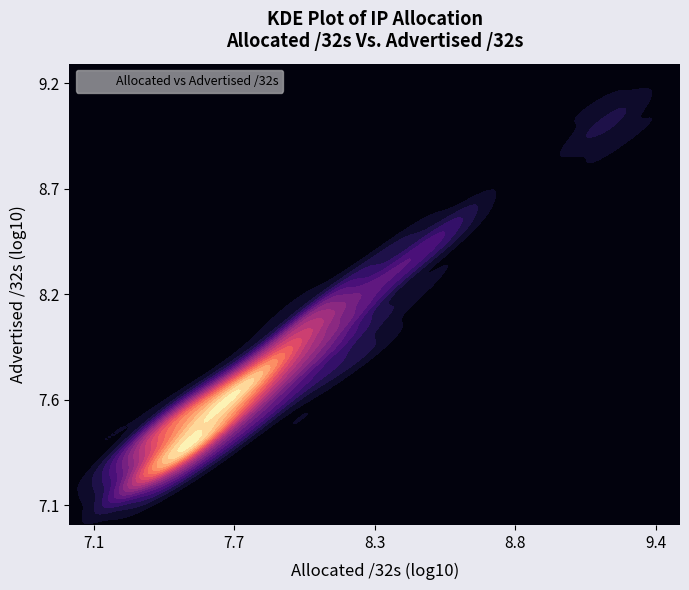

Reading right to left, transcribe all the data shown in this chart.

Allocated /32s: 19953152	20724552	26855680	28456320	28813568	29945192	29988416	35499264	40602368	45086976	46827488	48636928	53923648	70123520	80001072	82549760	112421376	118813824	122448664	203350784	337967872	1614344960
Advertised /32s: 19523328	20259712	22964992	26962688	24419136	26858752	29220608	34384128	33151232	42571520	39490336	42090432	51371776	50267392	68981504	80382208	106770368	112081664	81122816	167129732	297157120	1053905280